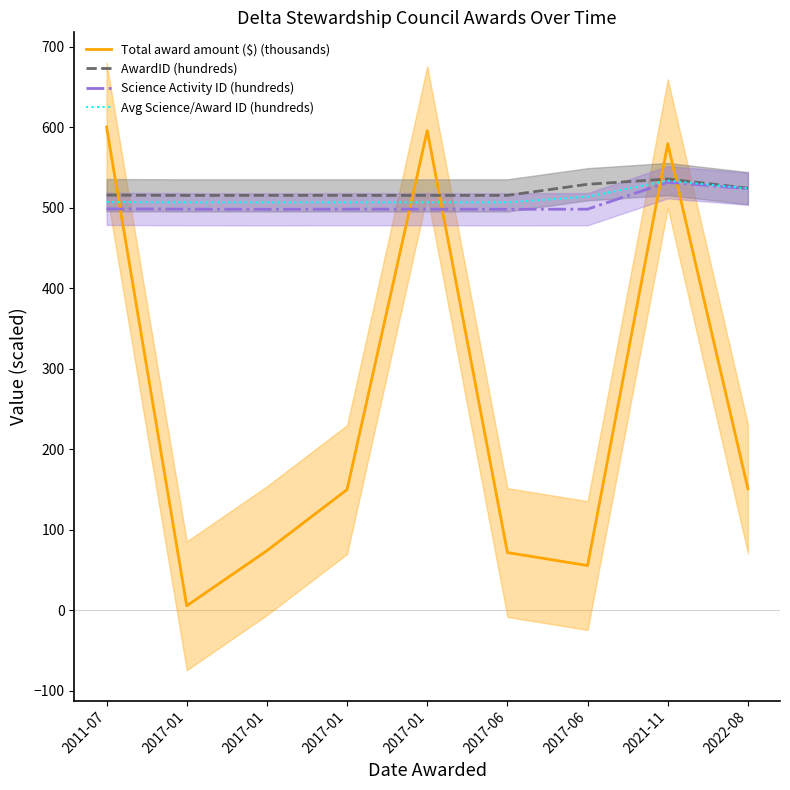

Where does the Total award amount ($) (thousands) series first go above 149?

2011-07